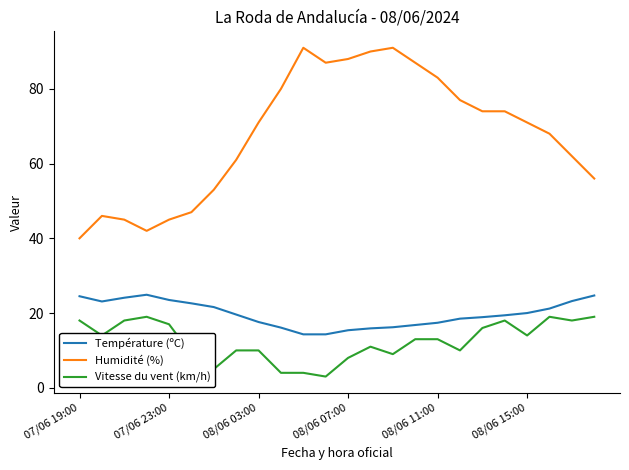

List the series in order of their peak value, highest first.

Humidité (%), Température (ºC), Vitesse du vent (km/h)